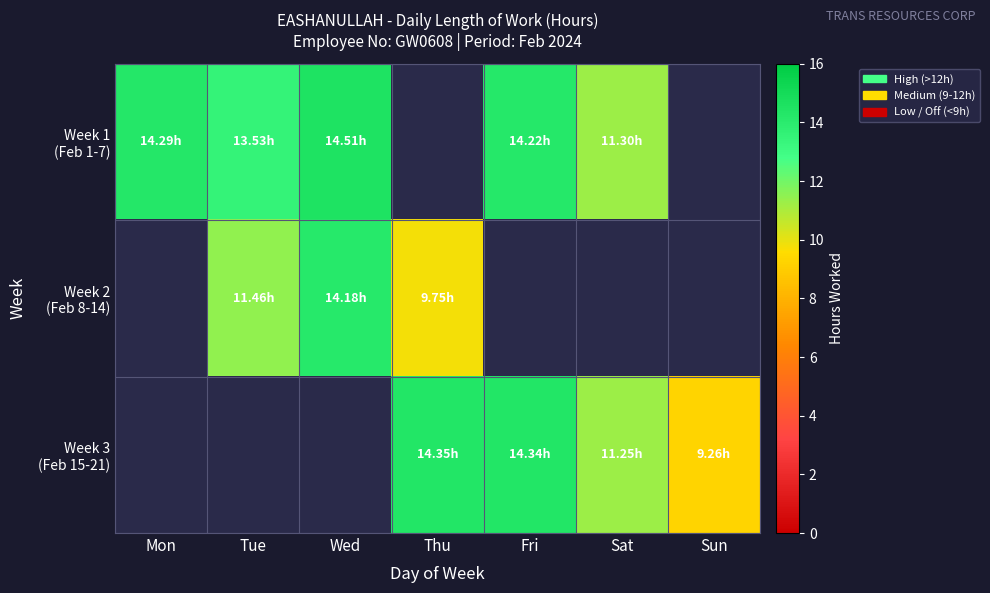

What is the maximum value shown in the chart?

14.5